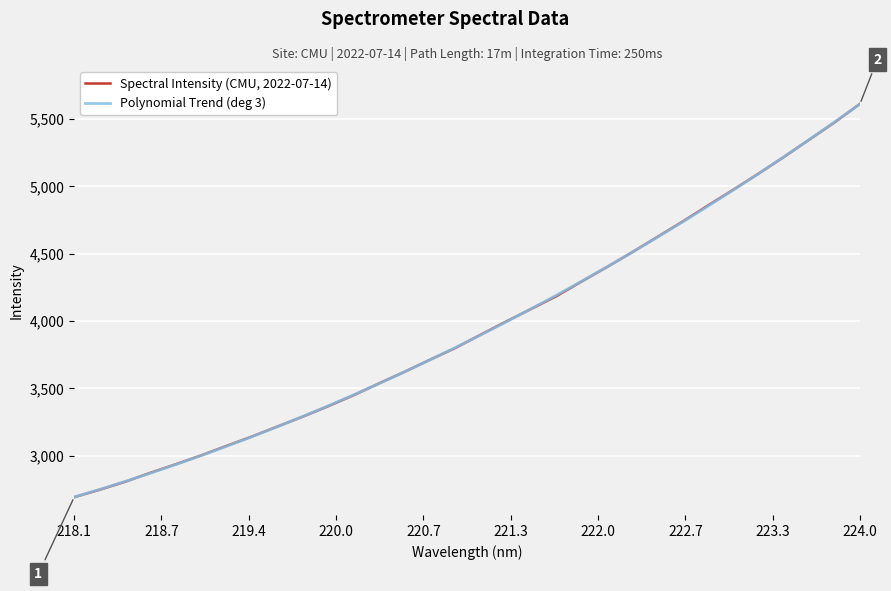

Which series has the largest range (max minus min)?

Spectral Intensity (CMU, 2022-07-14)